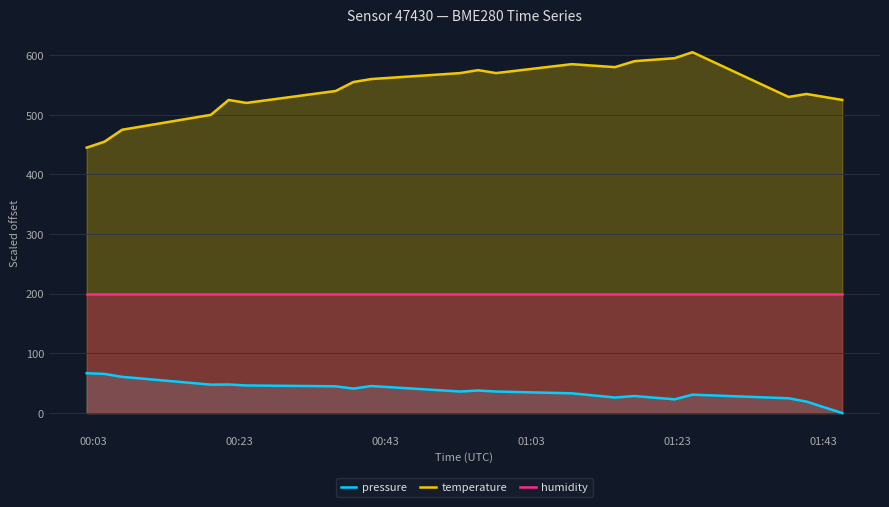

What is the difference between the maximum and minimum values in the temperature series?

160.0